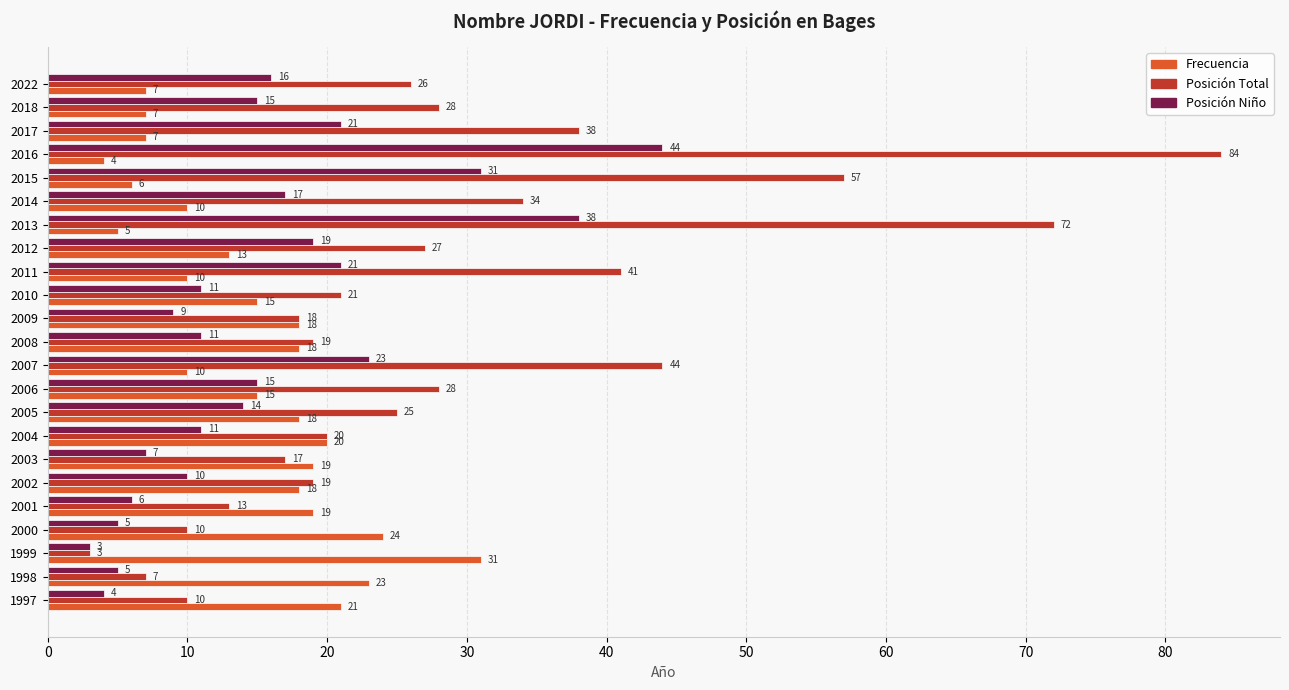

Rank the series by their maximum value, from highest to lowest.

Posición Total, Posición Niño, Frecuencia